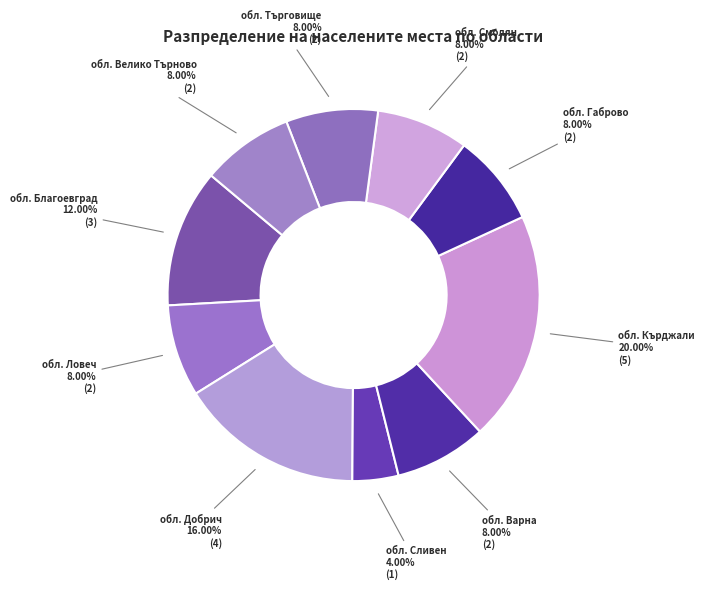

What is the largest slice in the pie chart?

обл. Кърджали